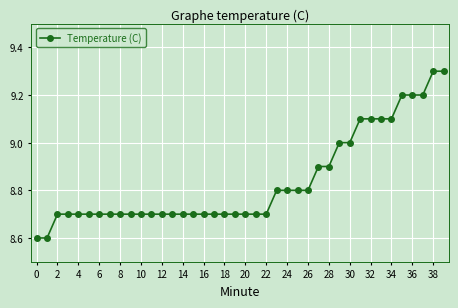

Reading left to right, list all the values displayed in this chart.

8.6	8.6	8.7	8.7	8.7	8.7	8.7	8.7	8.7	8.7	8.7	8.7	8.7	8.7	8.7	8.7	8.7	8.7	8.7	8.7	8.7	8.7	8.7	8.8	8.8	8.8	8.8	8.9	8.9	9.0	9.0	9.1	9.1	9.1	9.1	9.2	9.2	9.2	9.3	9.3